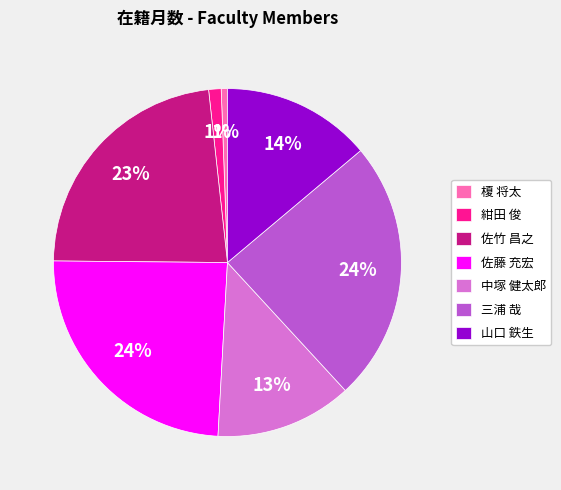

Is 三浦 哉 the majority of the pie?

No